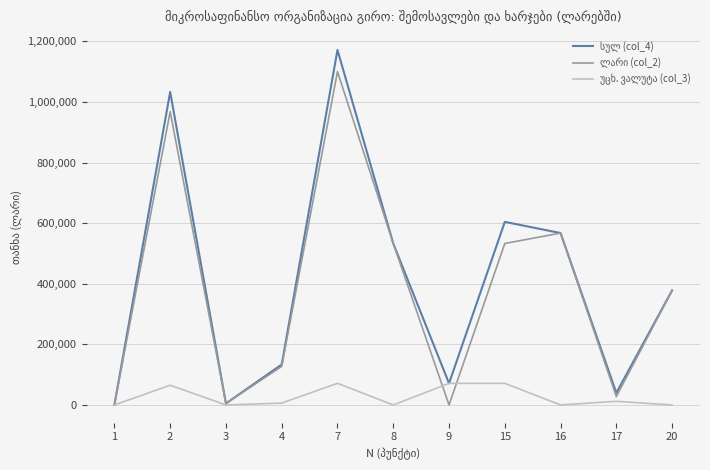

At which category is the sum across all series the highest?

7